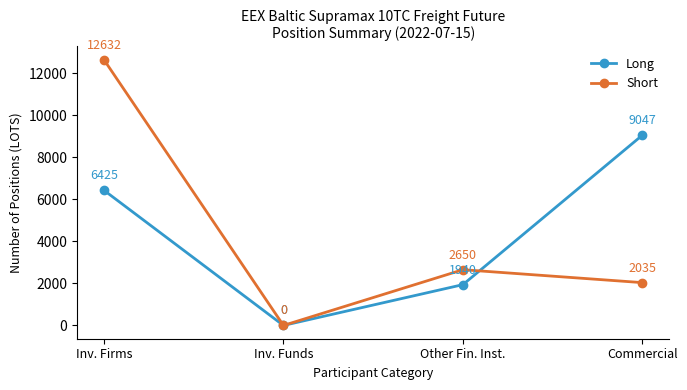

How many categories are shown in the chart?

4